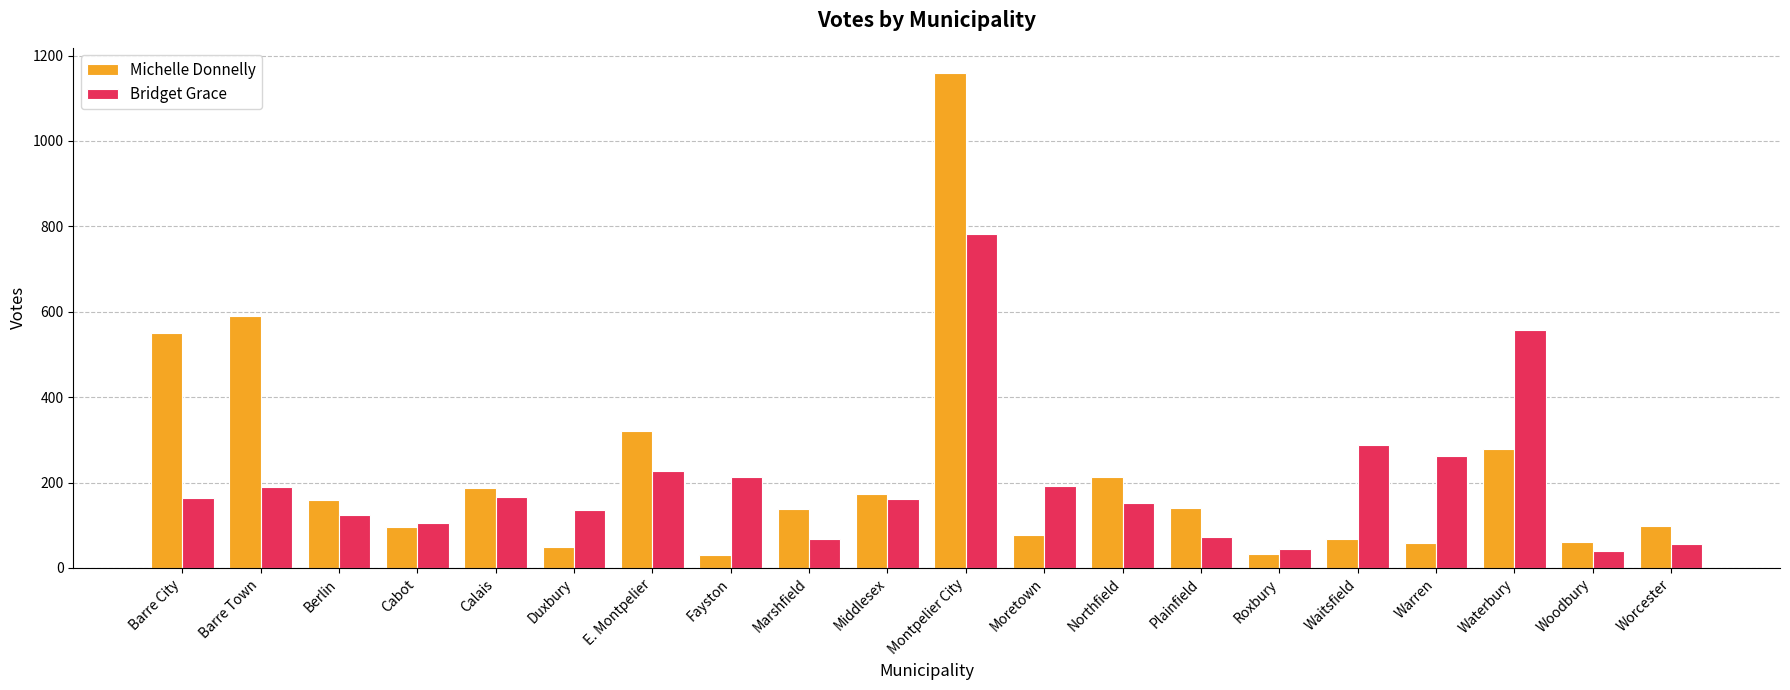

Are the bars grouped side by side (vs. stacked)?

Yes